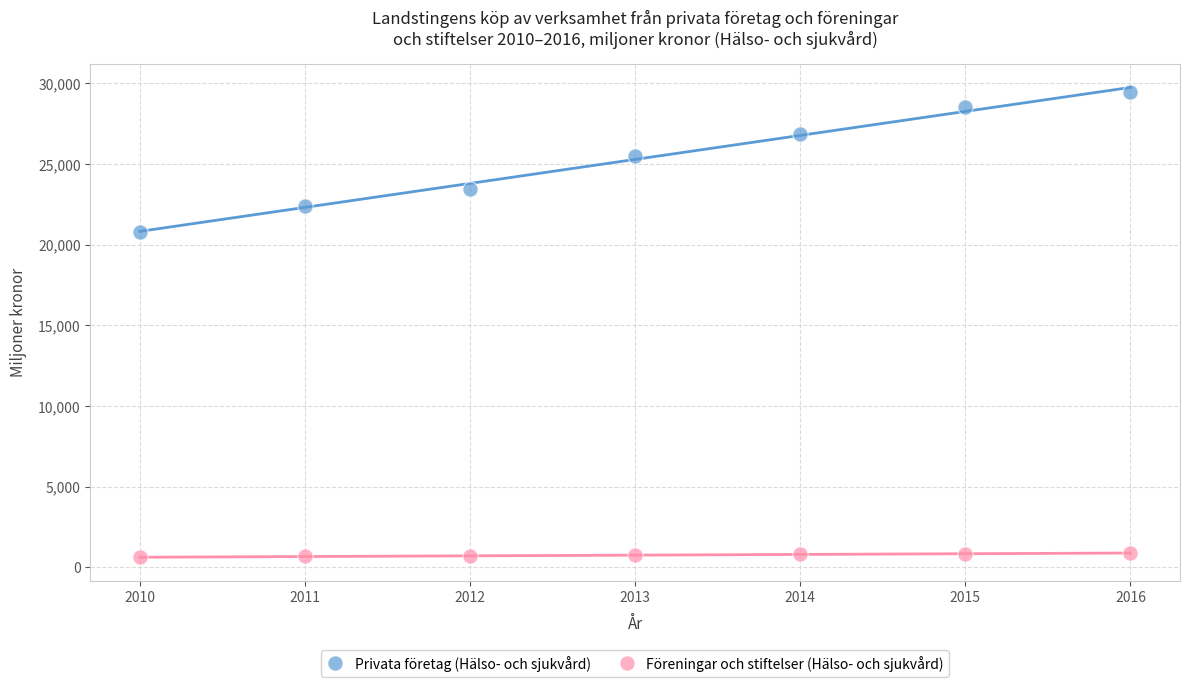

Which series contains the highest Y value?

Privata företag (Hälso- och sjukvård)